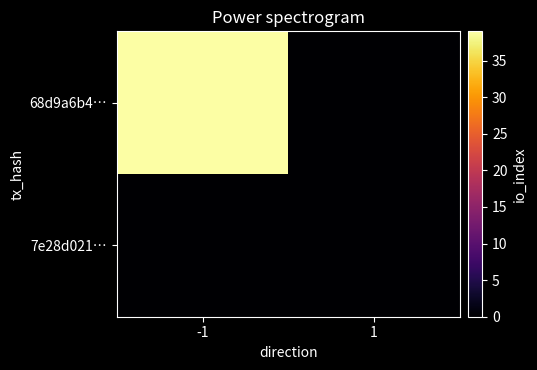

Reading left to right, what are all the values shown in this chart?

68d9a6b4…: -1=39	1=0
7e28d021…: -1=0	1=0